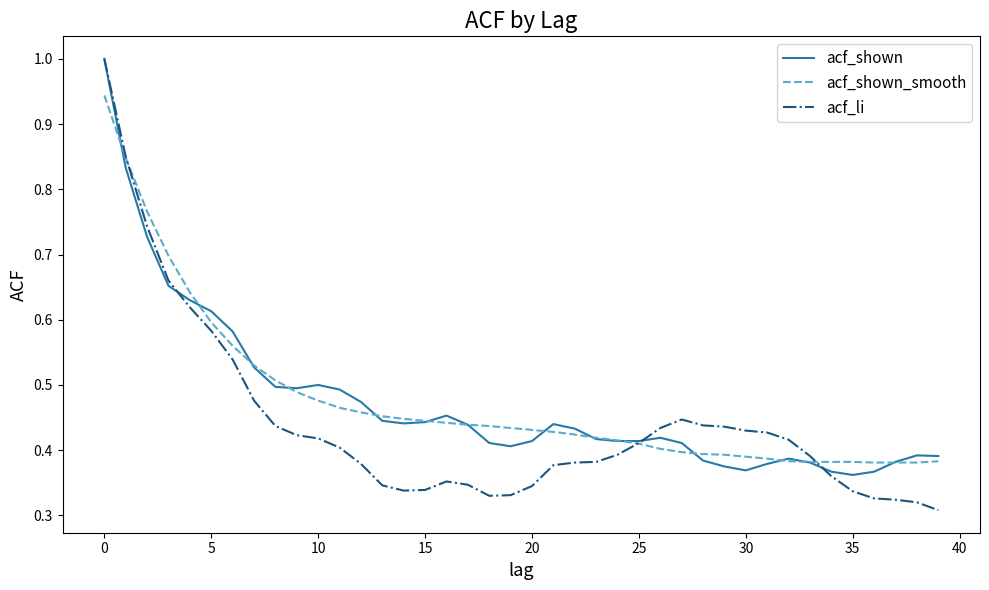

Which series has the widest spread of values?

acf_li